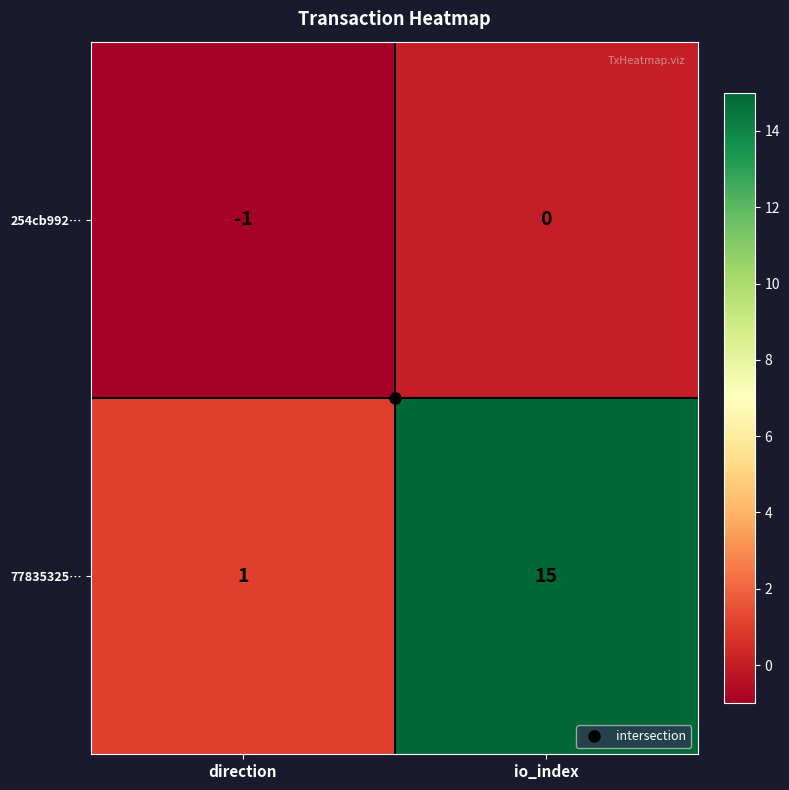

What is the sum of all 77835325… values?

16